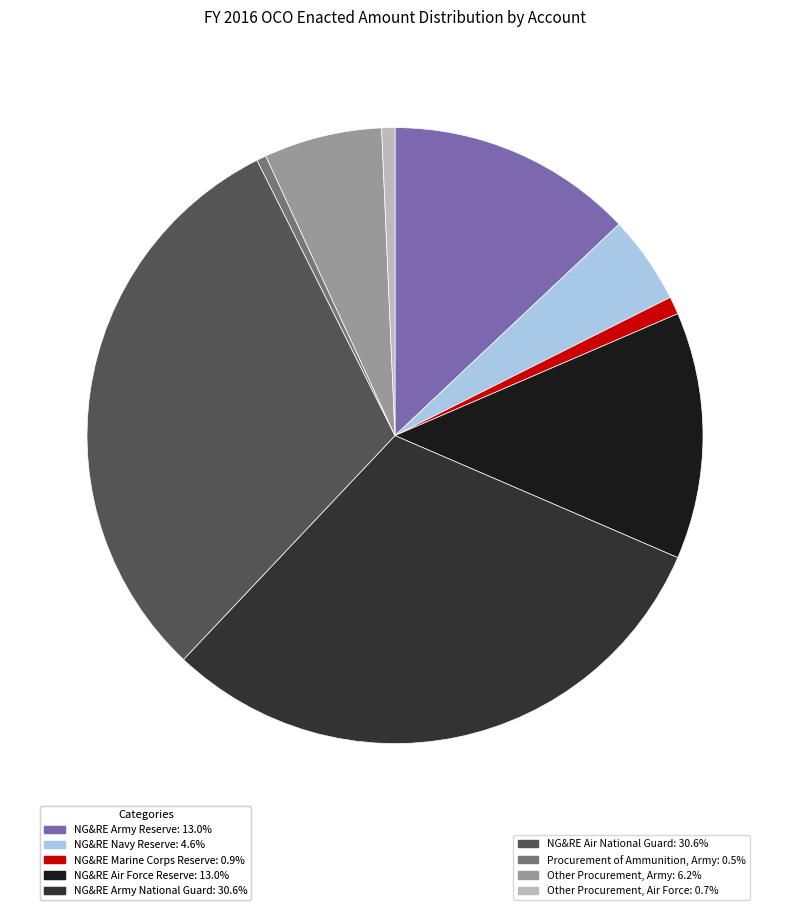

Combined, do NG&RE Army Reserve: 13.0% and NG&RE Navy Reserve: 4.6% account for over 50%?

No